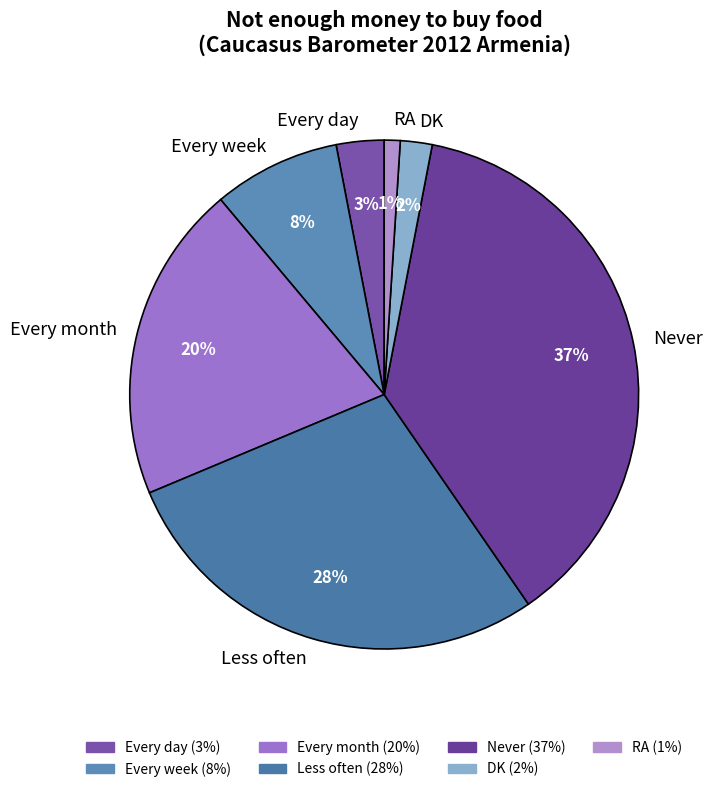

Do Less often and DK together represent more than half of the pie?

No